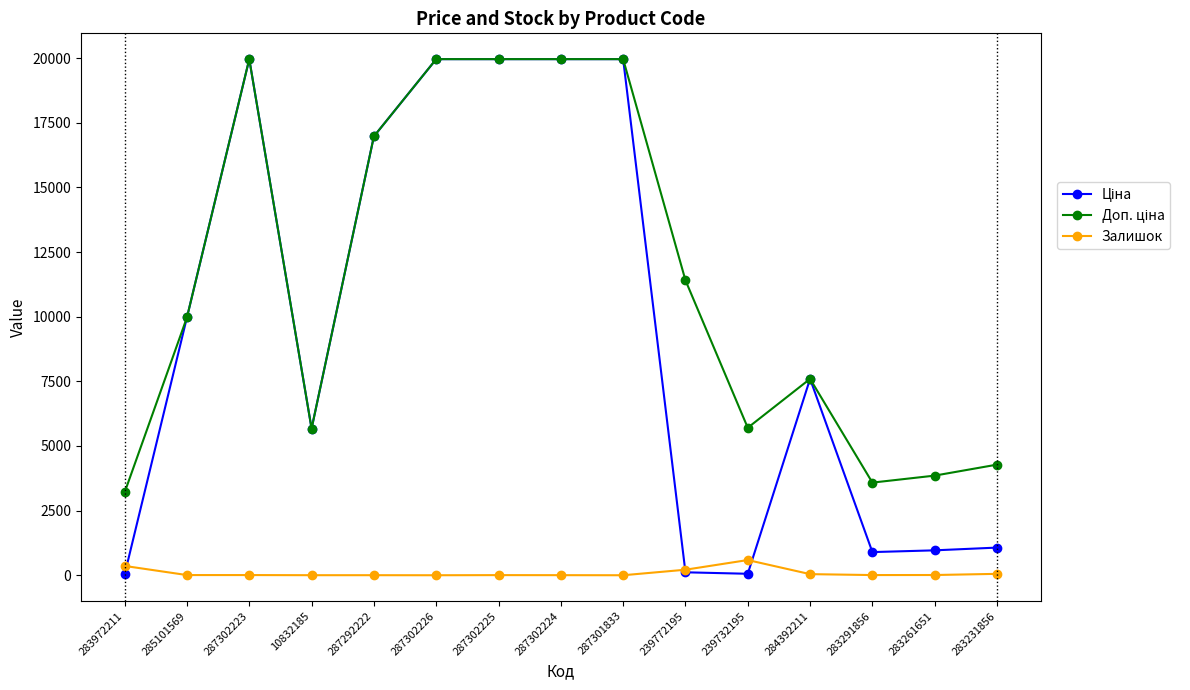

What is the maximum value shown in the chart?

19964.2